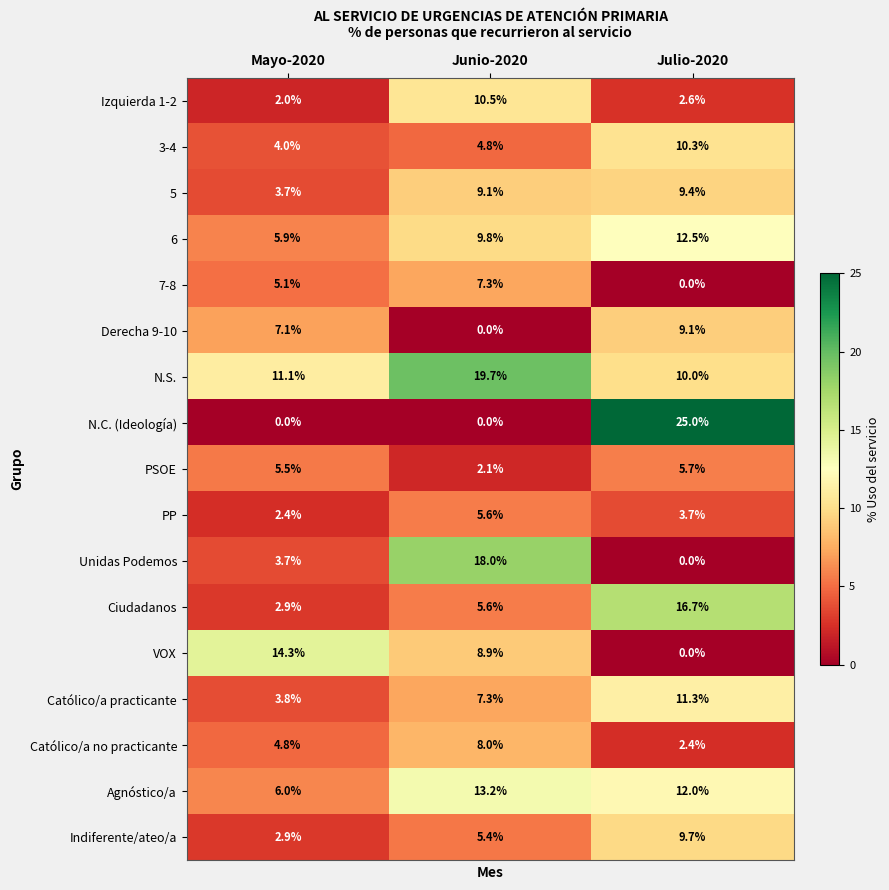

What is the difference between the maximum and minimum values in the N.C. (Ideología) series?

25.0